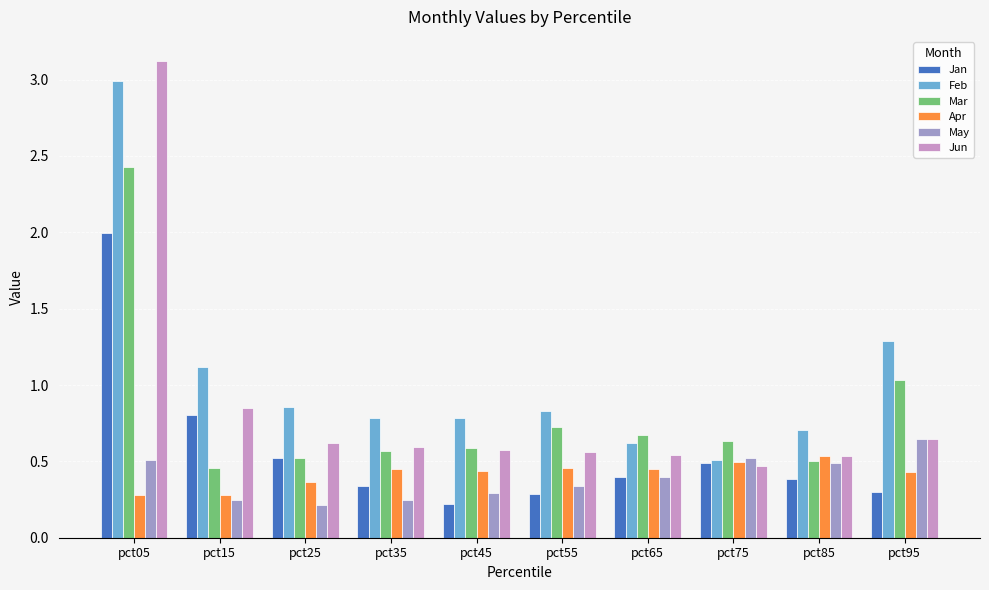

Where is Jan nearest to the value 1?

pct15